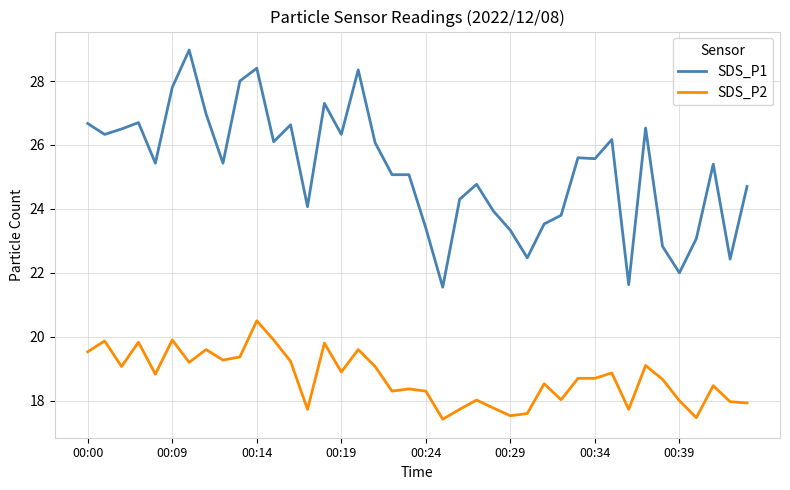

Which series has the largest total across all categories?

SDS_P1